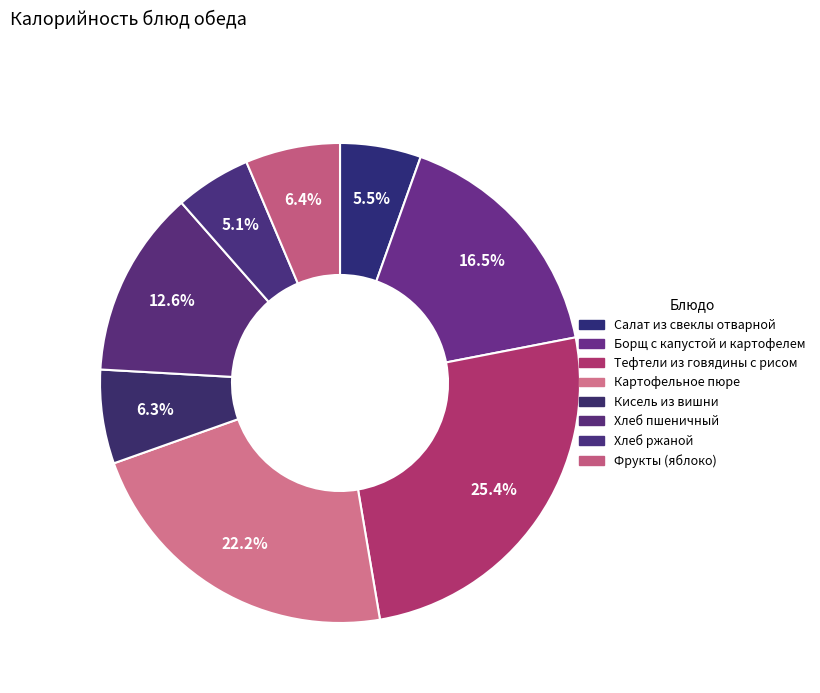

Count the number of slices in the pie.

8